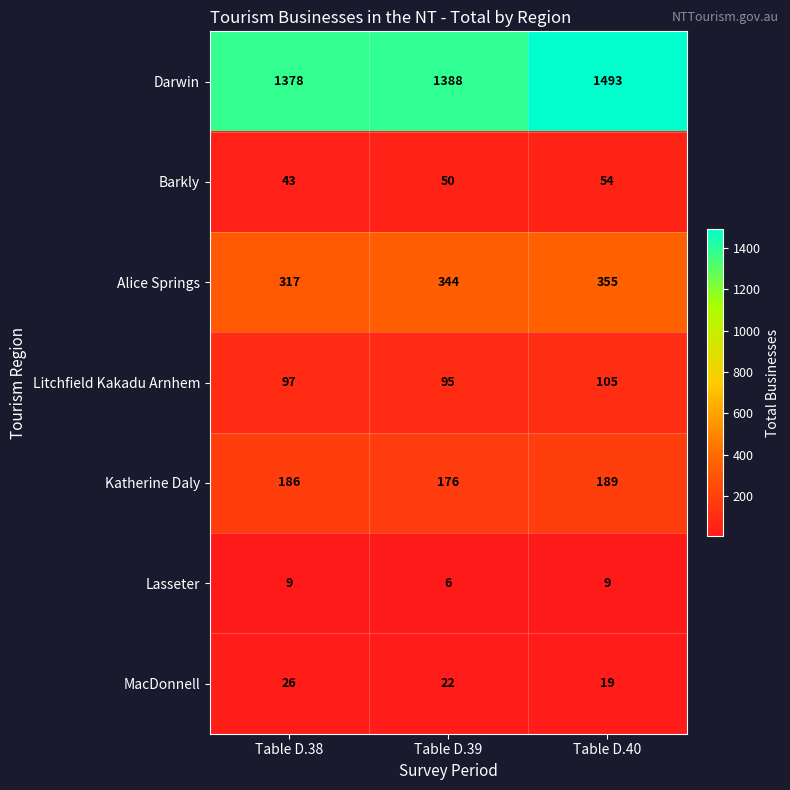

True or false: Darwin has a value of 1493 at Table D.40.

True